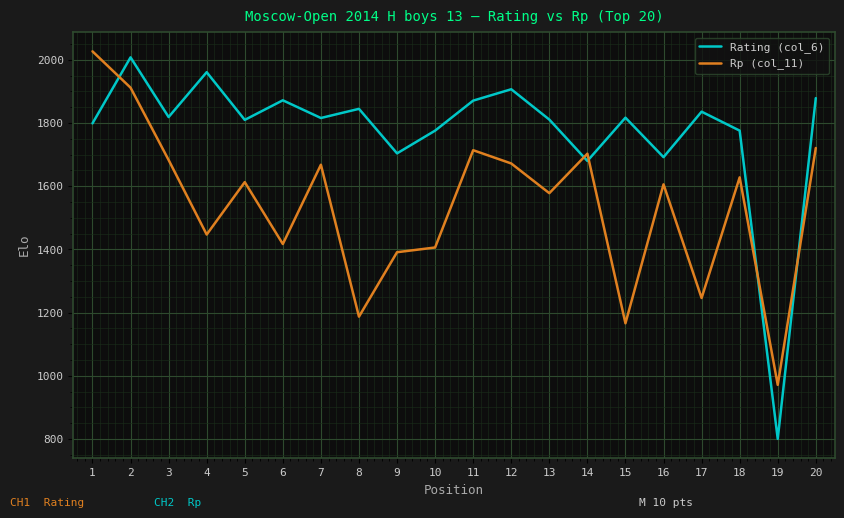

Which series has the largest range (max minus min)?

Rating (col_6)